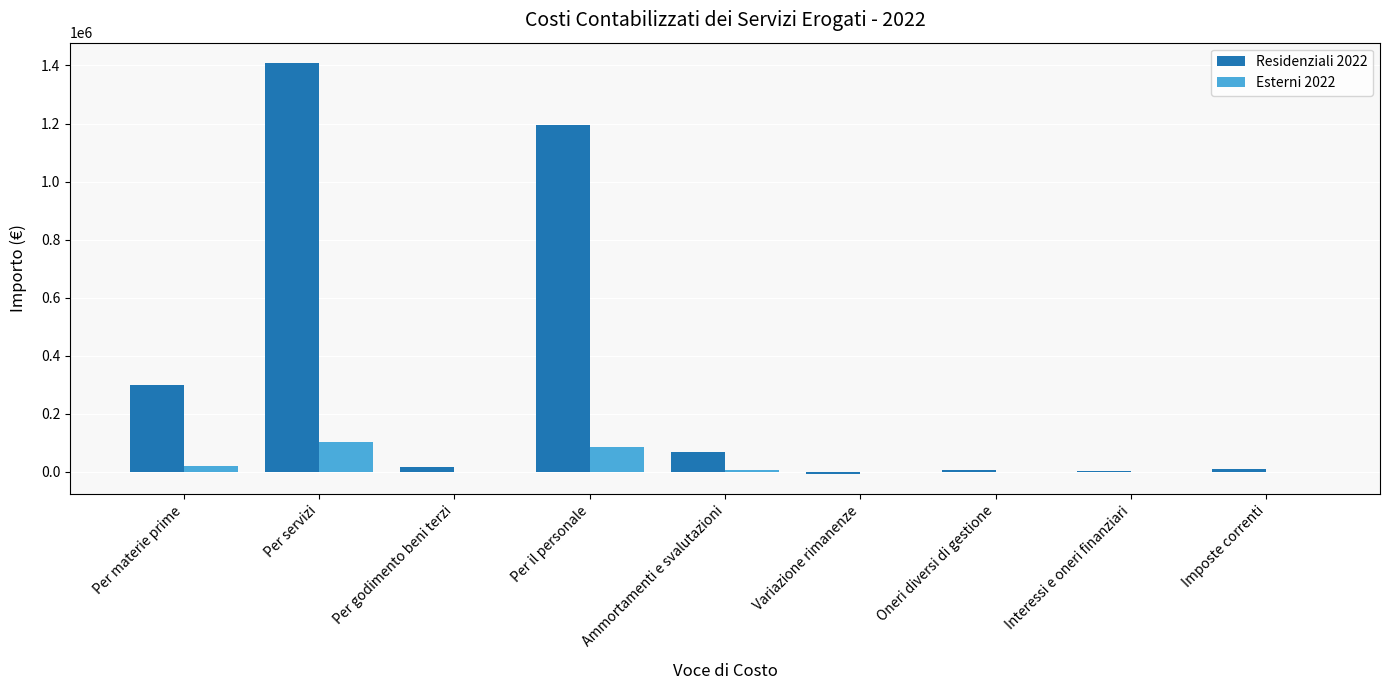

Which series changed the most between Per servizi and Imposte correnti?

Residenziali 2022